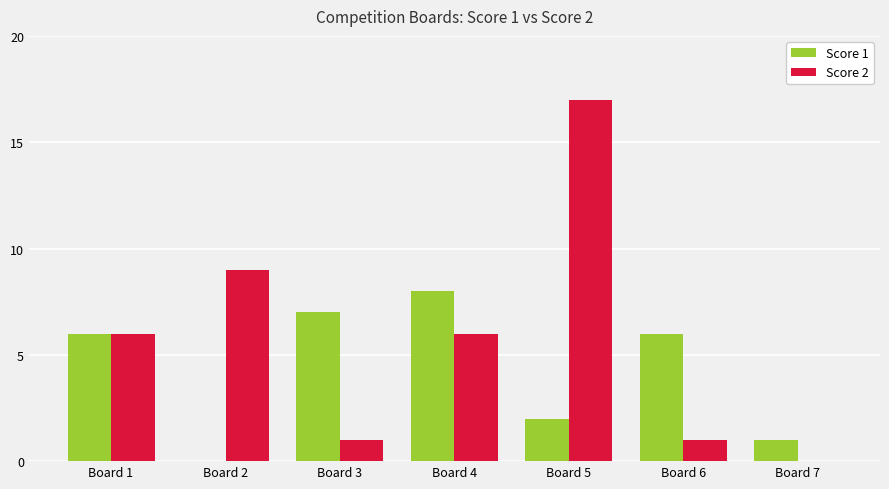

True or false: Score 2 has a value of 12 at Board 2.

False